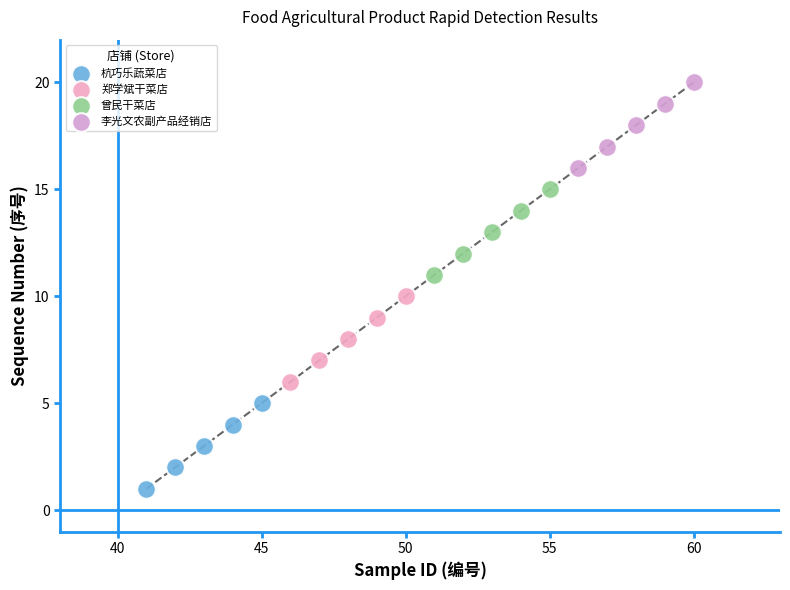

Which series reaches the minimum Y coordinate?

杭巧乐蔬菜店